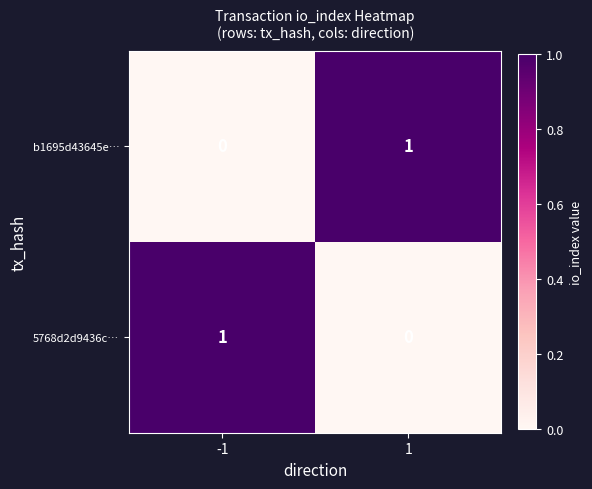

True or false: b1695d43645e… has a value of 0 at -1.

True